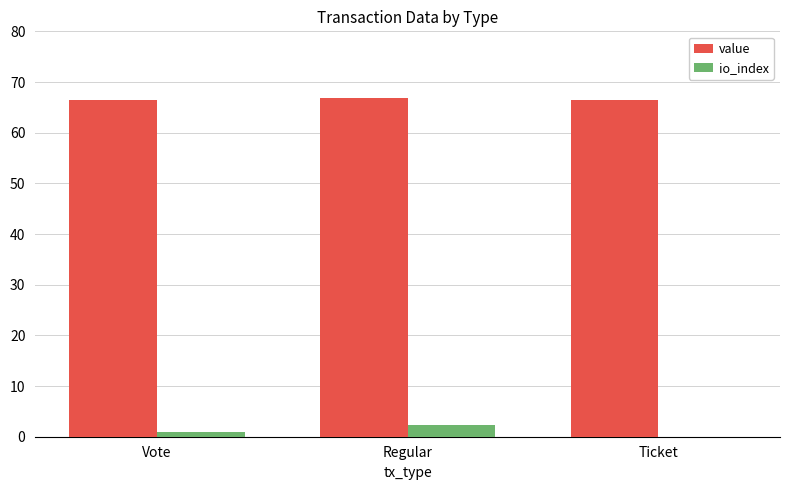

What is the sum of all value values?

199.9